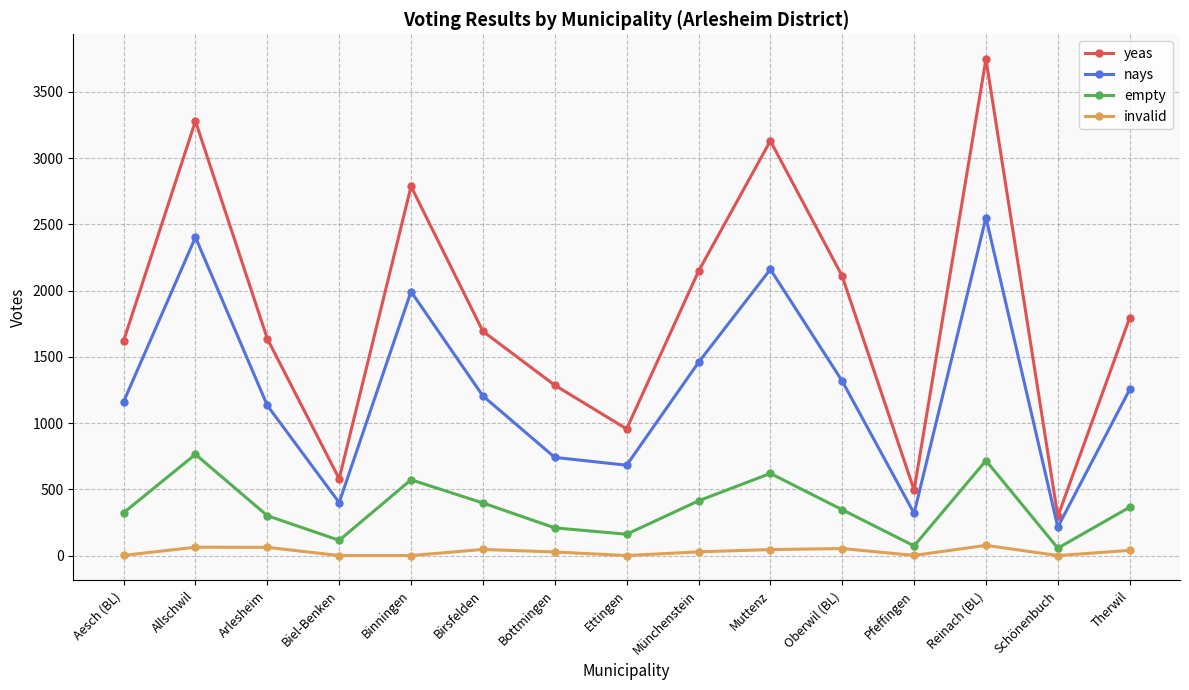

Is it true that yeas equals 295 at Schönenbuch?

True